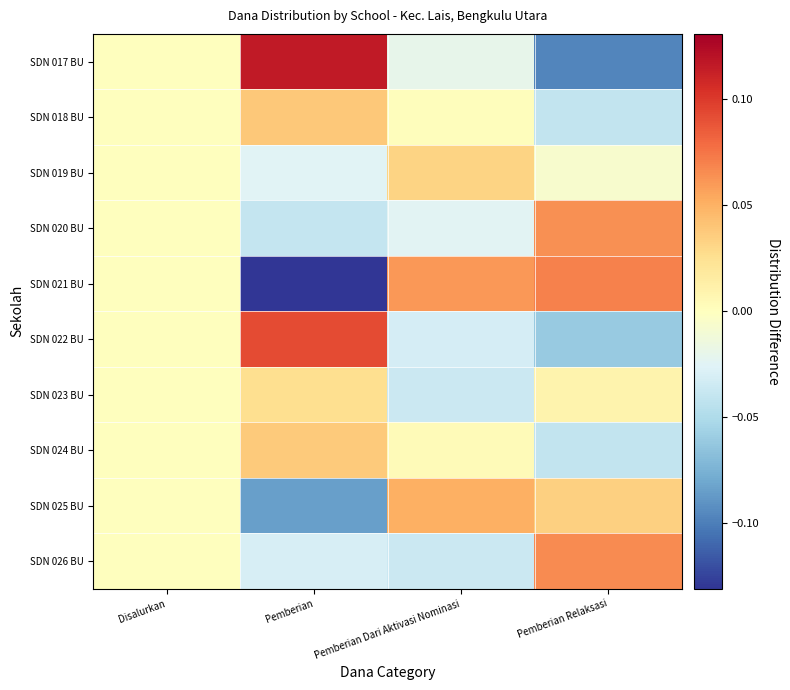

Reading left to right, transcribe all the data shown in this chart.

SDN 017 BU: Disalurkan=0.0	Pemberian=0.1	Pemberian Dari Aktivasi Nominasi=-0.0	Pemberian Relaksasi=-0.1
SDN 018 BU: Disalurkan=0.0	Pemberian=0.0	Pemberian Dari Aktivasi Nominasi=0.0	Pemberian Relaksasi=-0.0
SDN 019 BU: Disalurkan=0.0	Pemberian=-0.0	Pemberian Dari Aktivasi Nominasi=0.0	Pemberian Relaksasi=-0.0
SDN 020 BU: Disalurkan=0.0	Pemberian=-0.0	Pemberian Dari Aktivasi Nominasi=-0.0	Pemberian Relaksasi=0.1
SDN 021 BU: Disalurkan=0.0	Pemberian=-0.1	Pemberian Dari Aktivasi Nominasi=0.1	Pemberian Relaksasi=0.1
SDN 022 BU: Disalurkan=0.0	Pemberian=0.1	Pemberian Dari Aktivasi Nominasi=-0.0	Pemberian Relaksasi=-0.1
SDN 023 BU: Disalurkan=0.0	Pemberian=0.0	Pemberian Dari Aktivasi Nominasi=-0.0	Pemberian Relaksasi=0.0
SDN 024 BU: Disalurkan=0.0	Pemberian=0.0	Pemberian Dari Aktivasi Nominasi=0.0	Pemberian Relaksasi=-0.0
SDN 025 BU: Disalurkan=0.0	Pemberian=-0.1	Pemberian Dari Aktivasi Nominasi=0.1	Pemberian Relaksasi=0.0
SDN 026 BU: Disalurkan=0.0	Pemberian=-0.0	Pemberian Dari Aktivasi Nominasi=-0.0	Pemberian Relaksasi=0.1